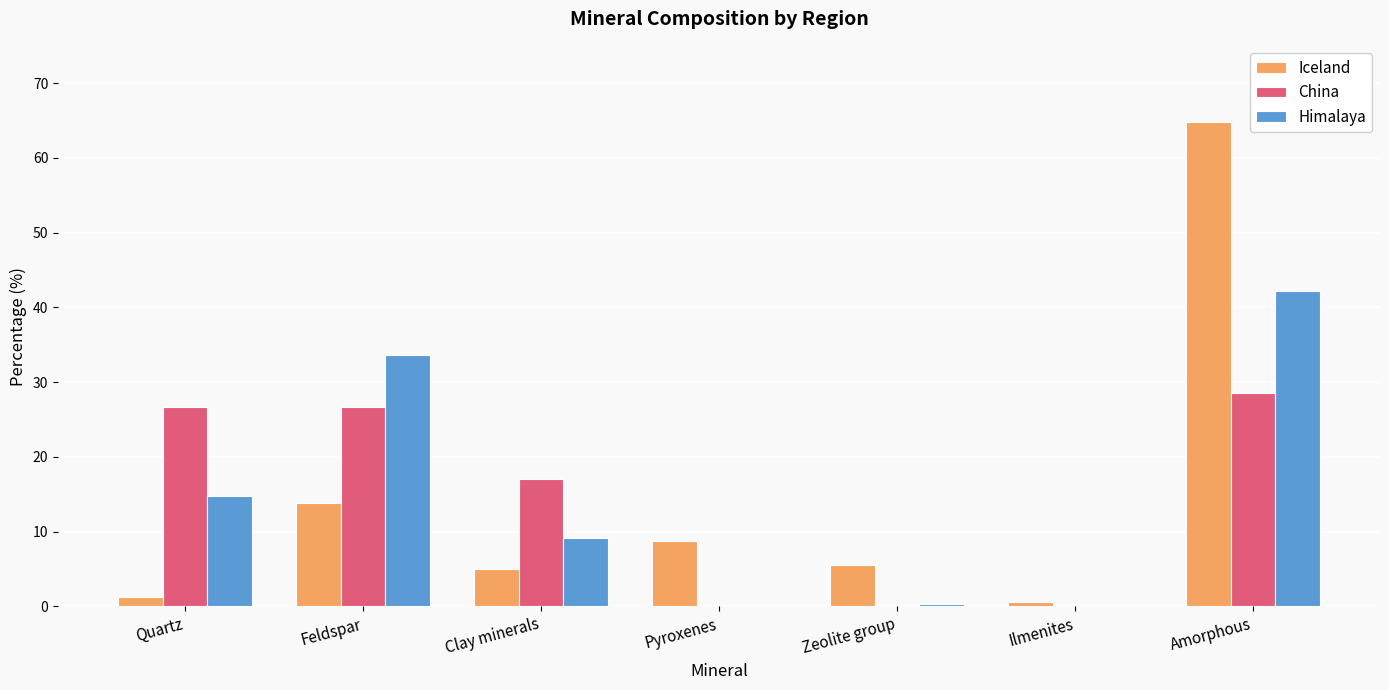

What is the sum of all China values?

99.0